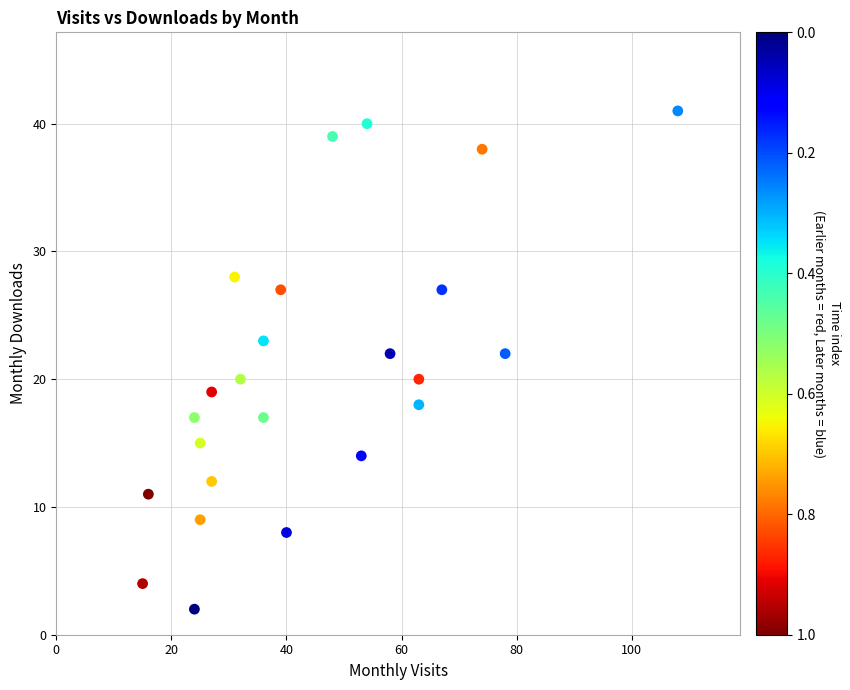

What is the range of Y values (max minus min)?

39